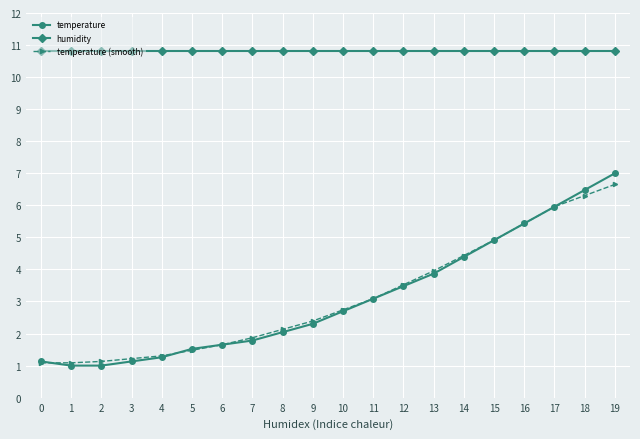

At how many categories does at least one series exceed 4?

20